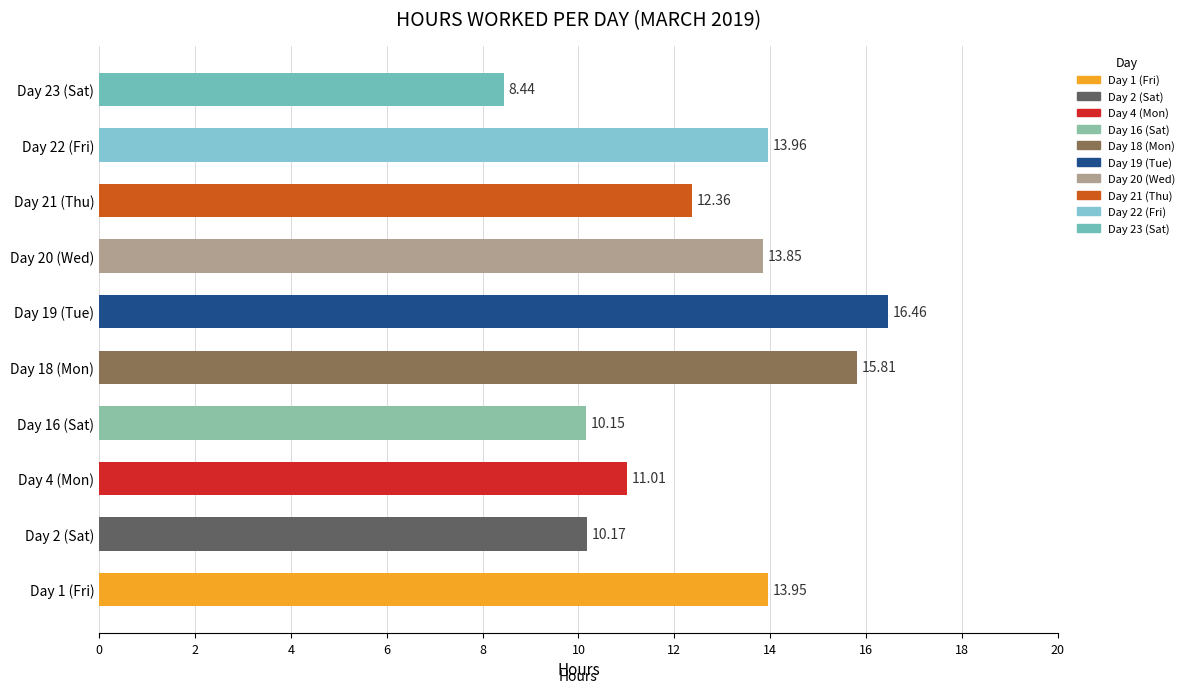

List the labels in order of value, largest first.

Day 19 (Tue), Day 18 (Mon), Day 22 (Fri), Day 1 (Fri), Day 20 (Wed), Day 21 (Thu), Day 4 (Mon), Day 2 (Sat), Day 16 (Sat), Day 23 (Sat)